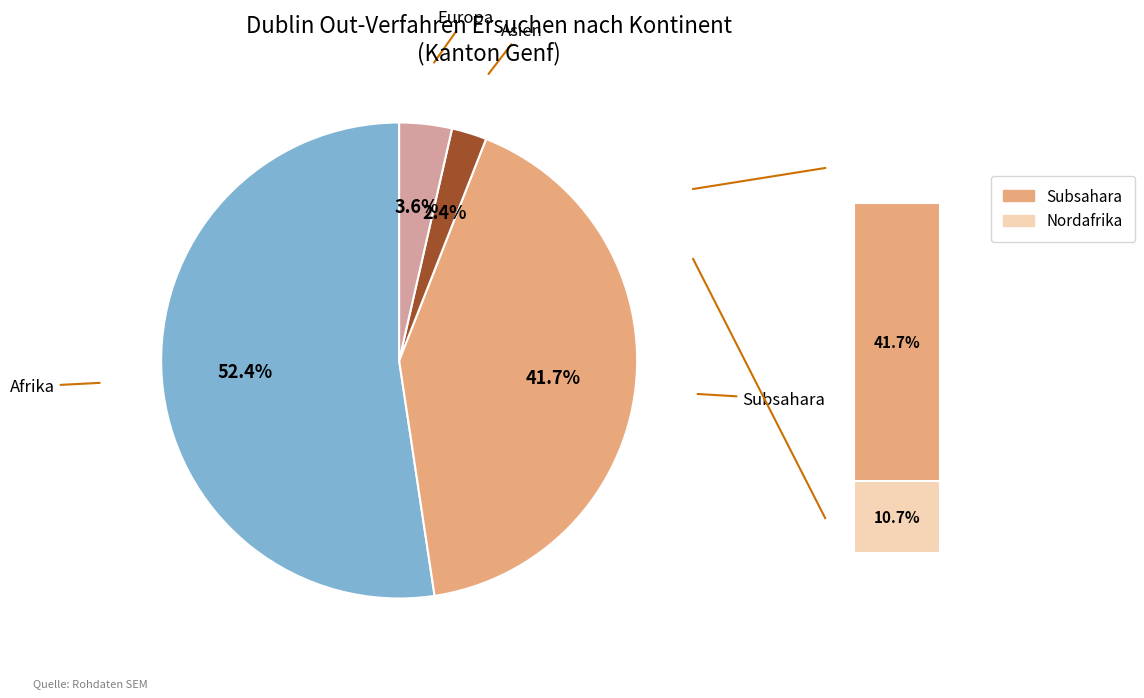

Does any single category account for the majority?

Yes